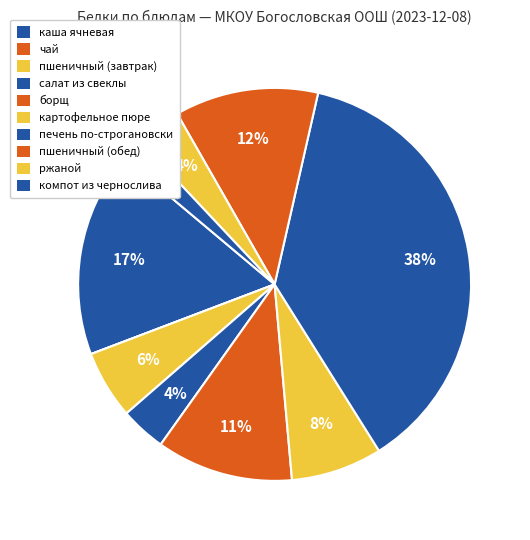

To the nearest percent, what percentage of the pie is пшеничный (обед)?

12%